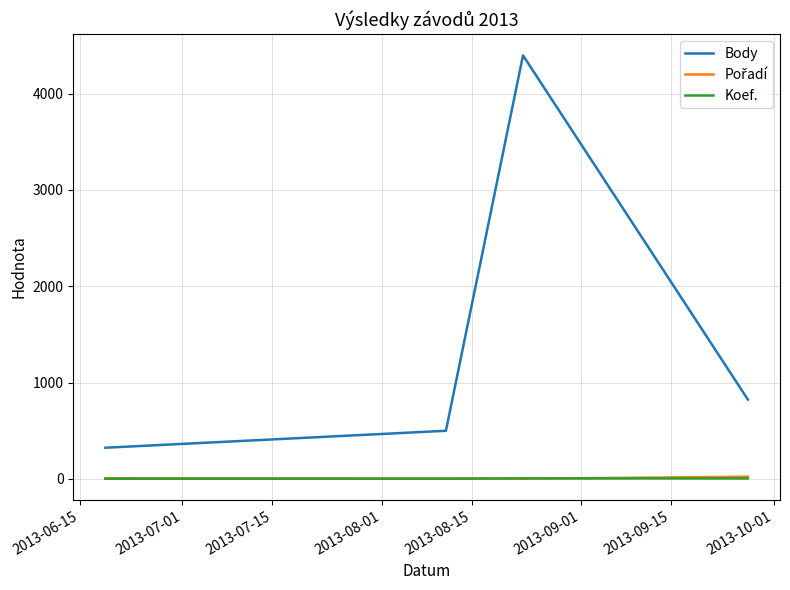

True or false: Body has more than 1 interior local peaks.

False